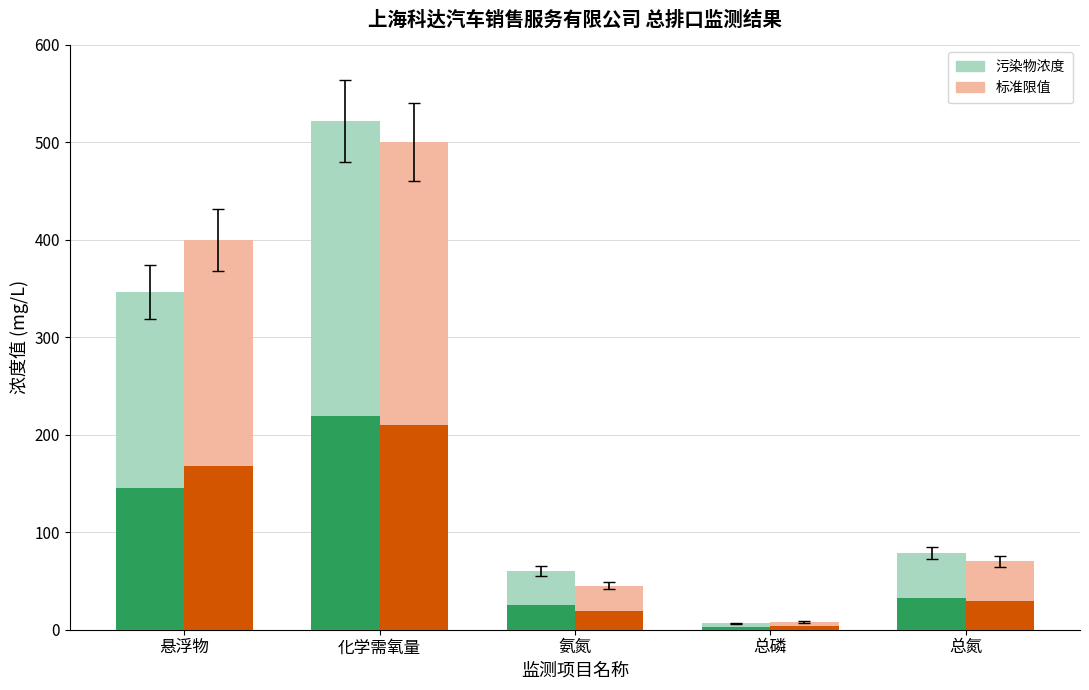

At which category does the chart reach its minimum across all series?

总磷